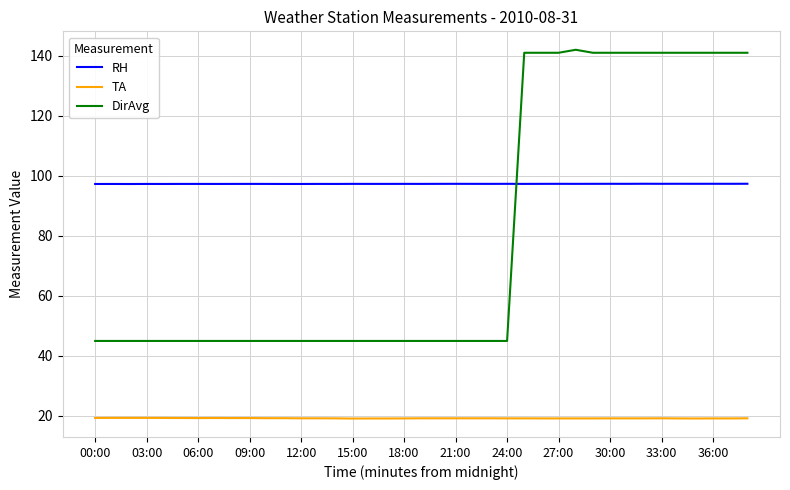

Which series ends up on top after the final intersection of DirAvg and RH?

DirAvg